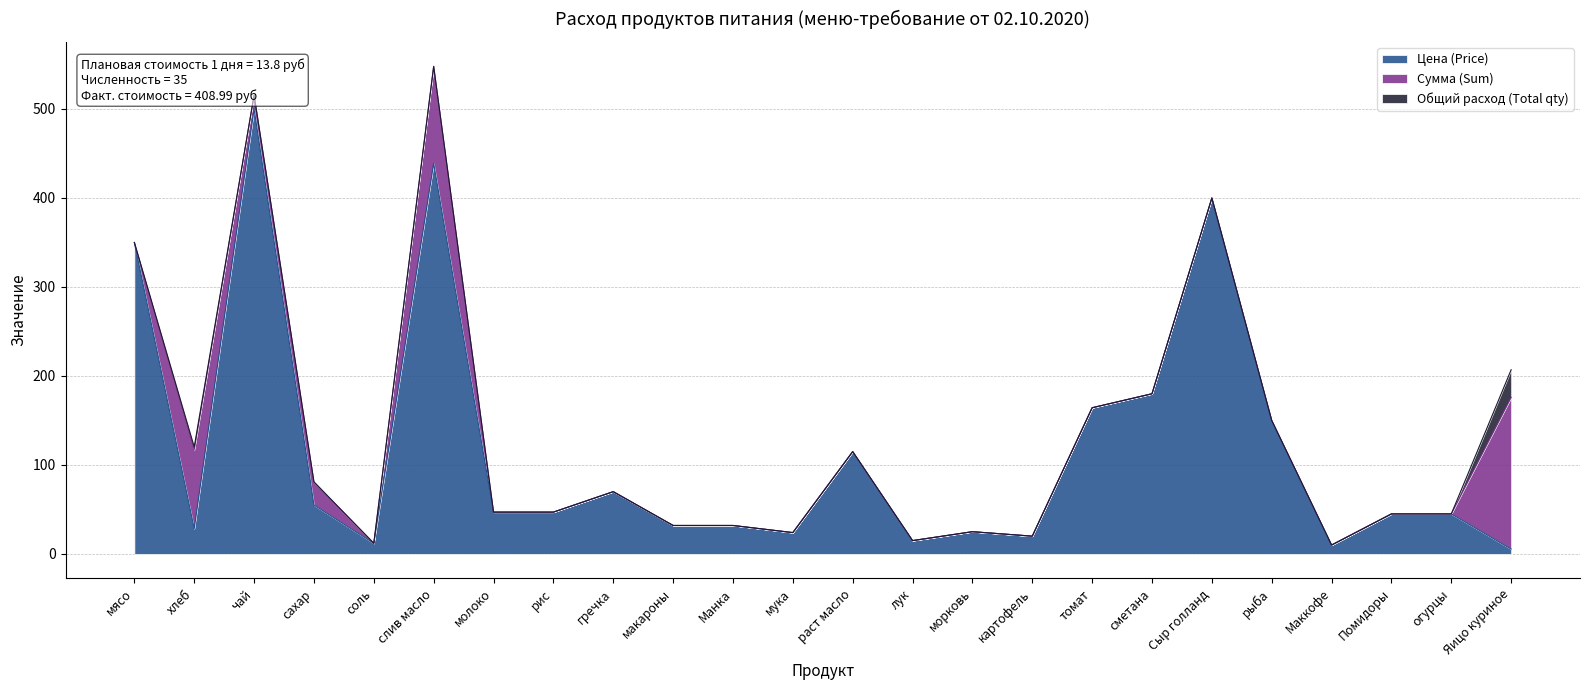

At which label is Общий расход (Total qty) closest to 15?

хлеб